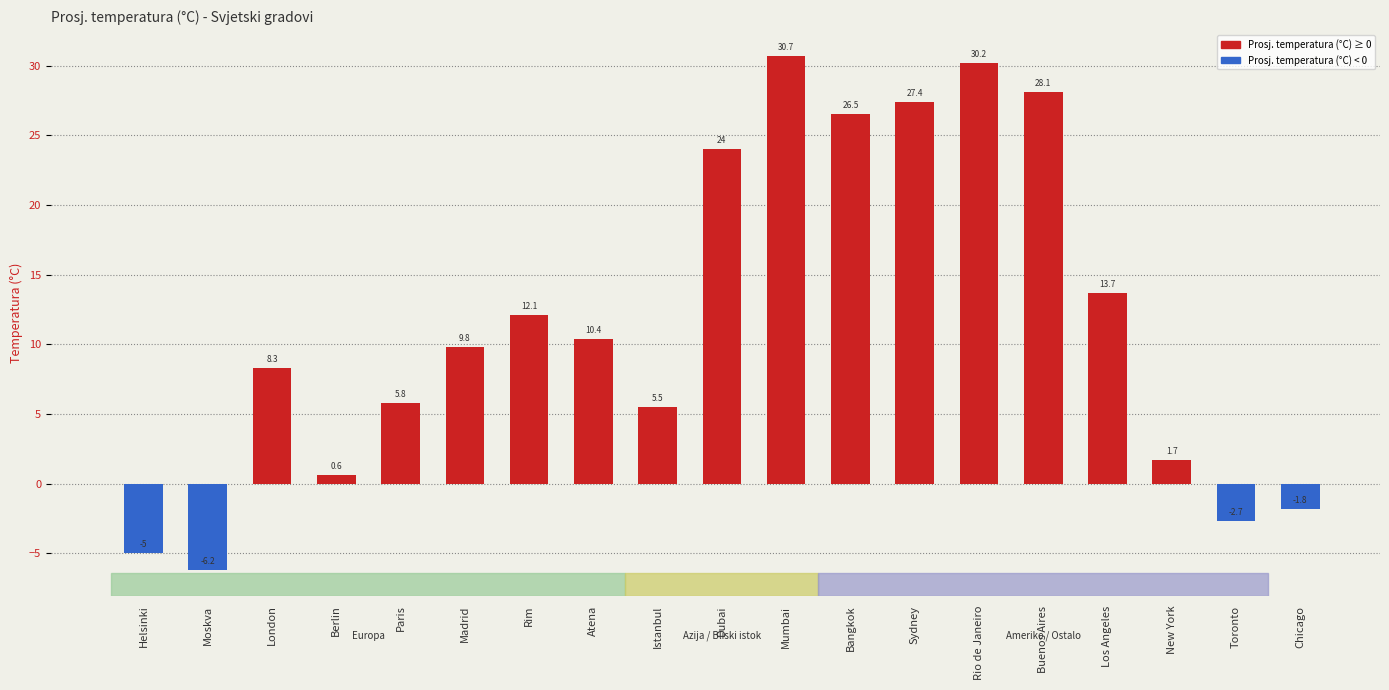

How many positive values are there?

15